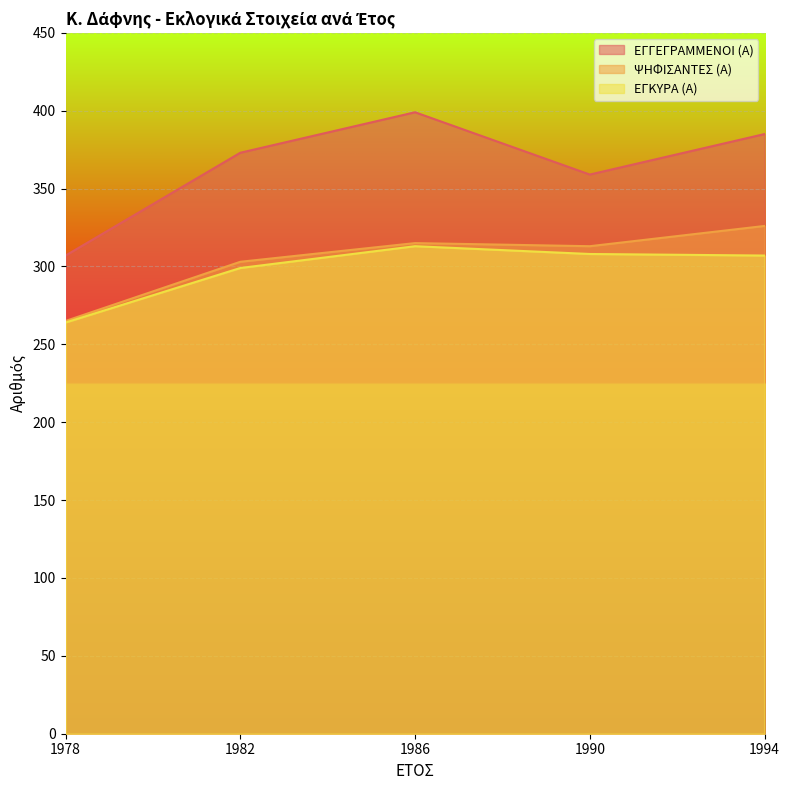

Which category has the lowest value in the ΕΓΚΥΡΑ (Α) series?

1978